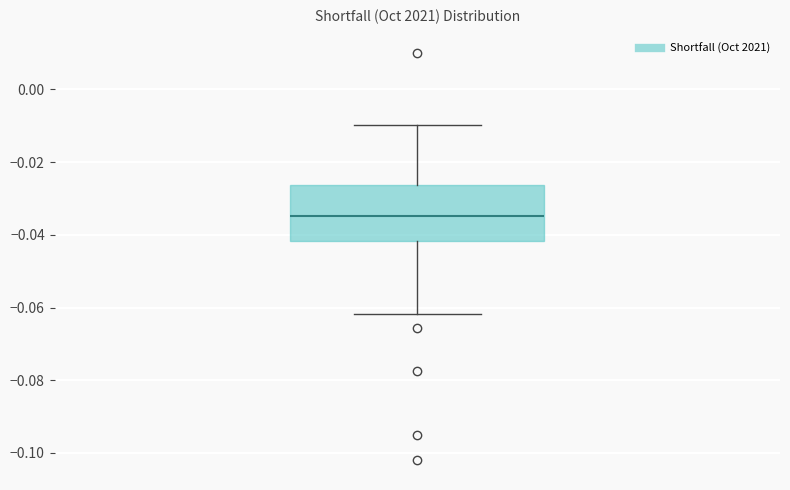

Read this box plot against the y-axis: the position of the median line, the range covered by the box, and the ends of both whiskers. The values are not printed on the chart, so give them approximately, as read against the axis.

median -0.034, box -0.042 to -0.026, whiskers -0.062 to -0.010